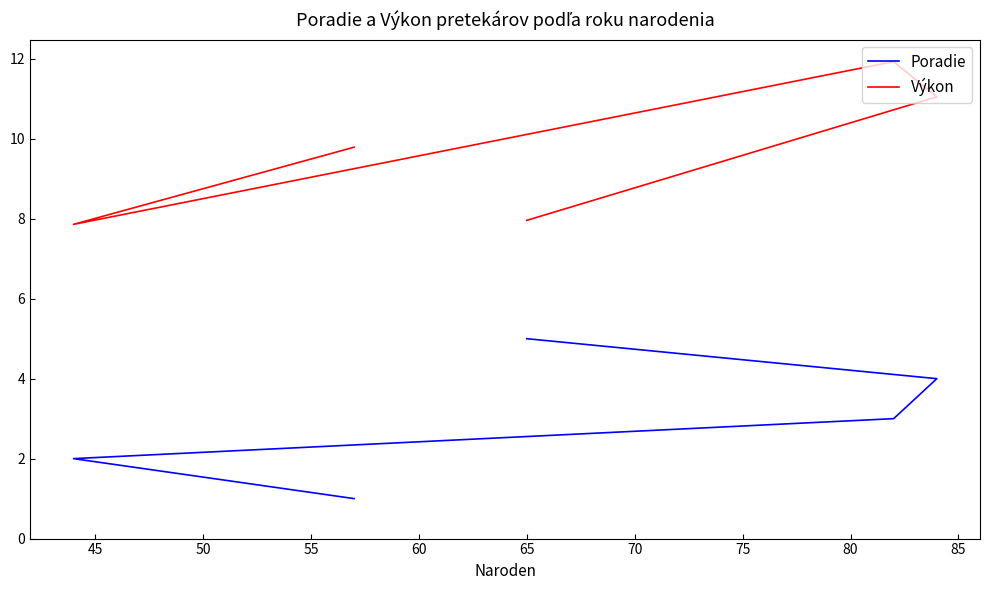

At how many categories does at least one series exceed 2?

5